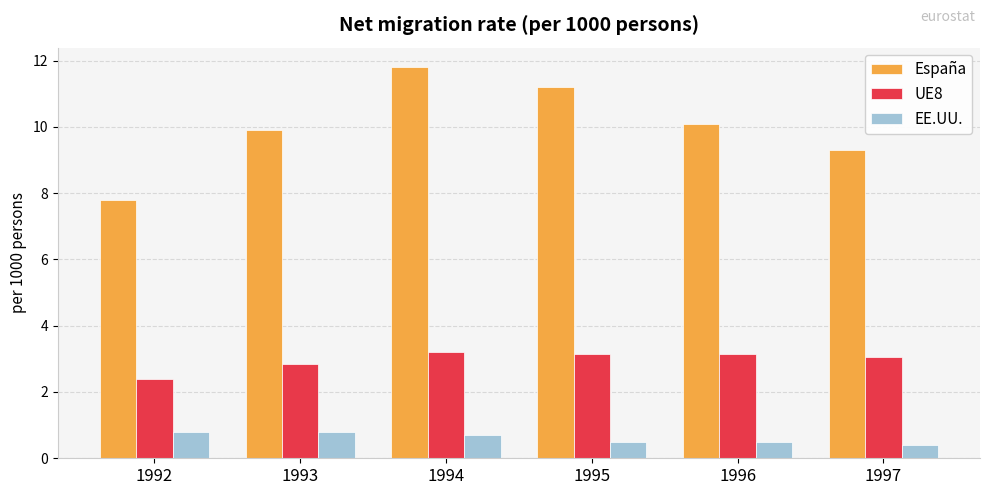

At how many categories does at least one series exceed 1?

6